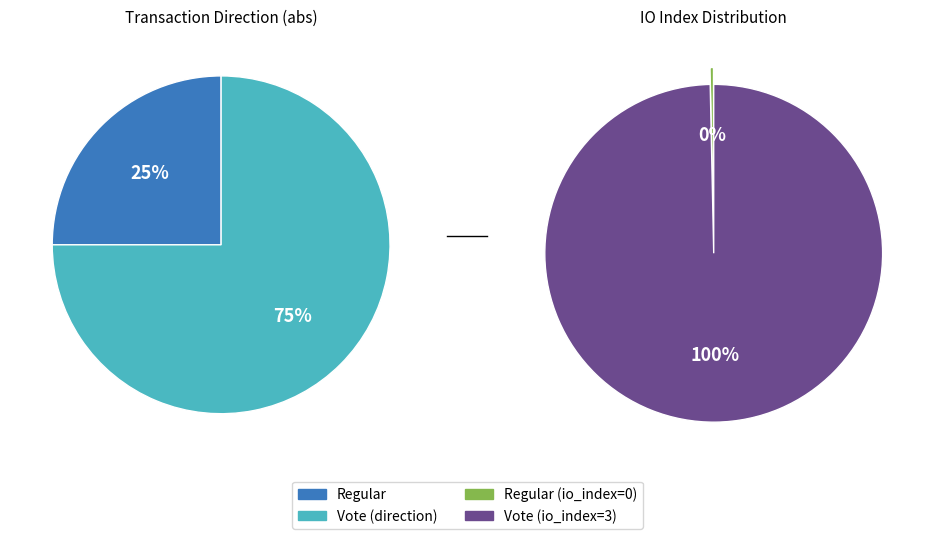

To the nearest percent, what is the average slice percentage?

50%